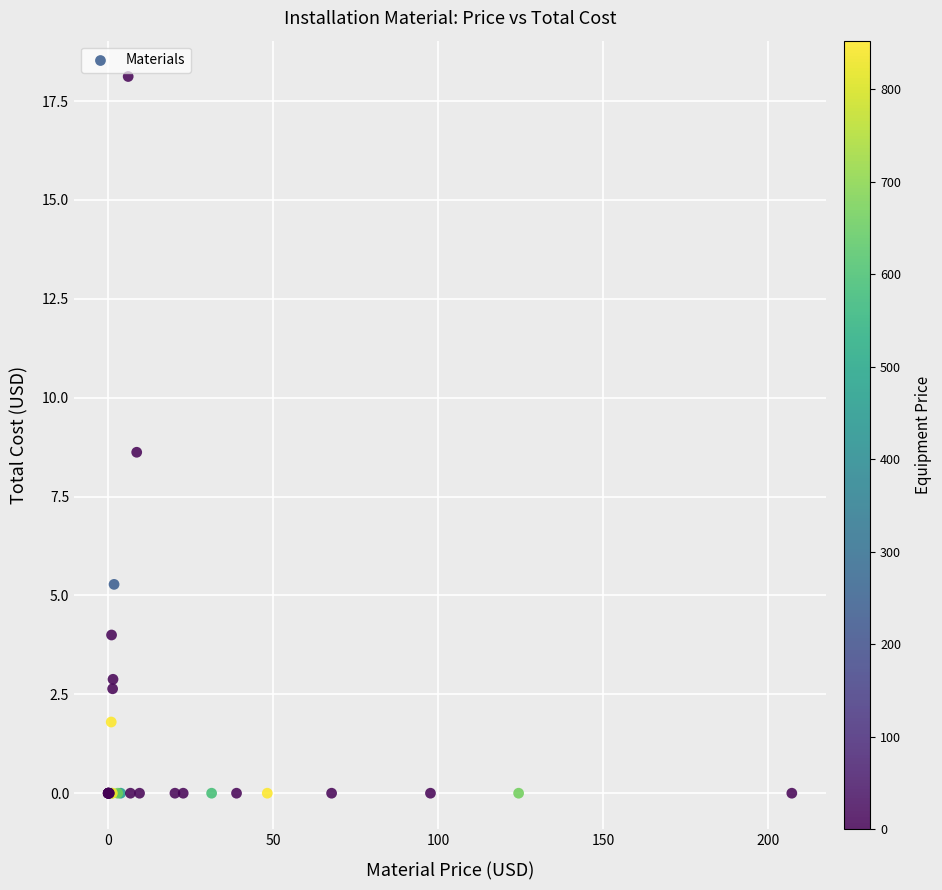

What Y value in the scatter plot is closest to 9?

8.6